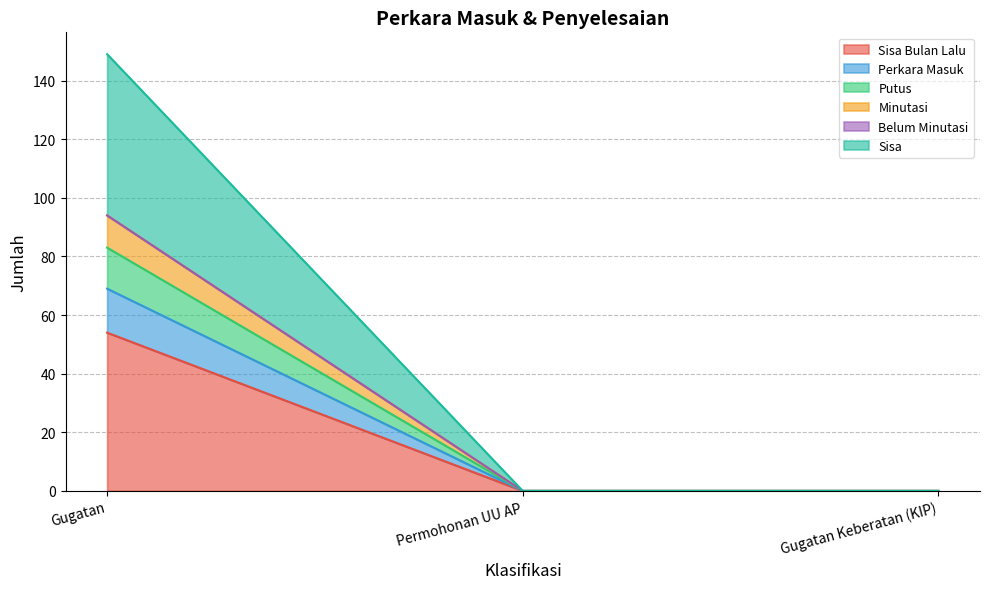

True or false: Putus has a value of 43 at Gugatan Keberatan (KIP).

False